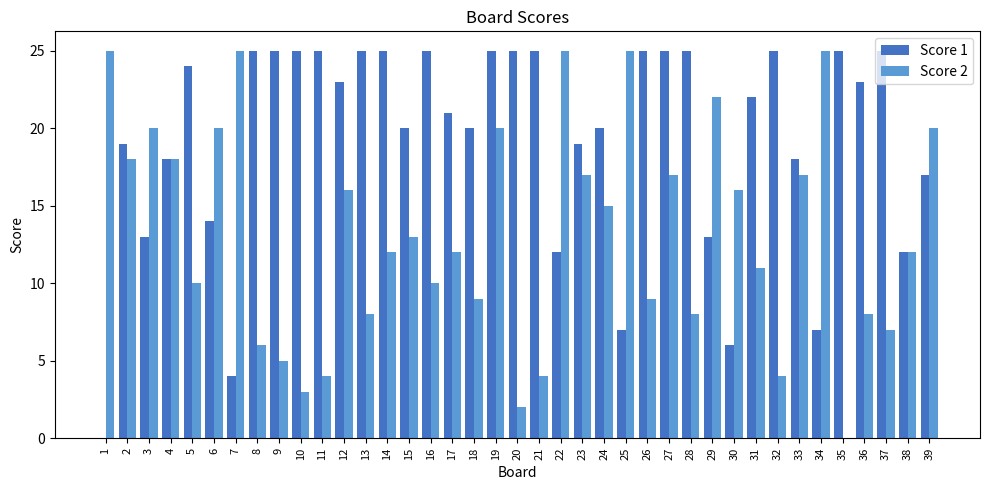

Reading left to right, extract all data points from this chart.

Score 1: 1=0	2=19	3=13	4=18	5=24	6=14	7=4	8=25	9=25	10=25	11=25	12=23	13=25	14=25	15=20	16=25	17=21	18=20	19=25	20=25	21=25	22=12	23=19	24=20	25=7	26=25	27=25	28=25	29=13	30=6	31=22	32=25	33=18	34=7	35=25	36=23	37=25	38=12	39=17
Score 2: 1=25	2=18	3=20	4=18	5=10	6=20	7=25	8=6	9=5	10=3	11=4	12=16	13=8	14=12	15=13	16=10	17=12	18=9	19=20	20=2	21=4	22=25	23=17	24=15	25=25	26=9	27=17	28=8	29=22	30=16	31=11	32=4	33=17	34=25	35=0	36=8	37=7	38=12	39=20